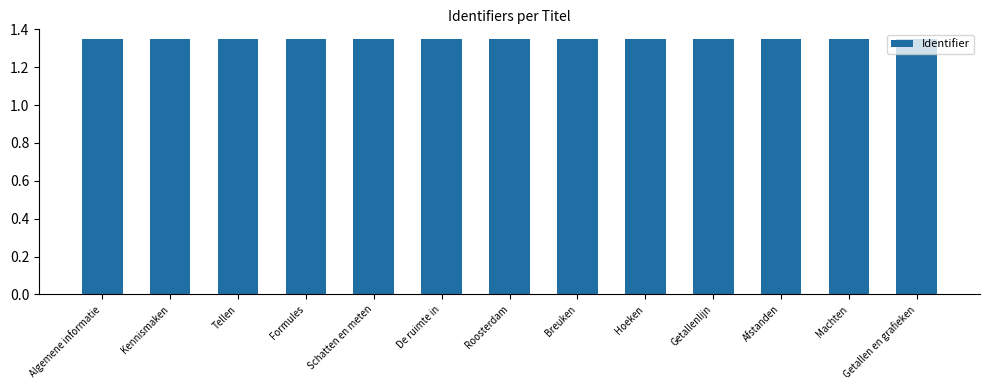

How many bars are there in total?

13